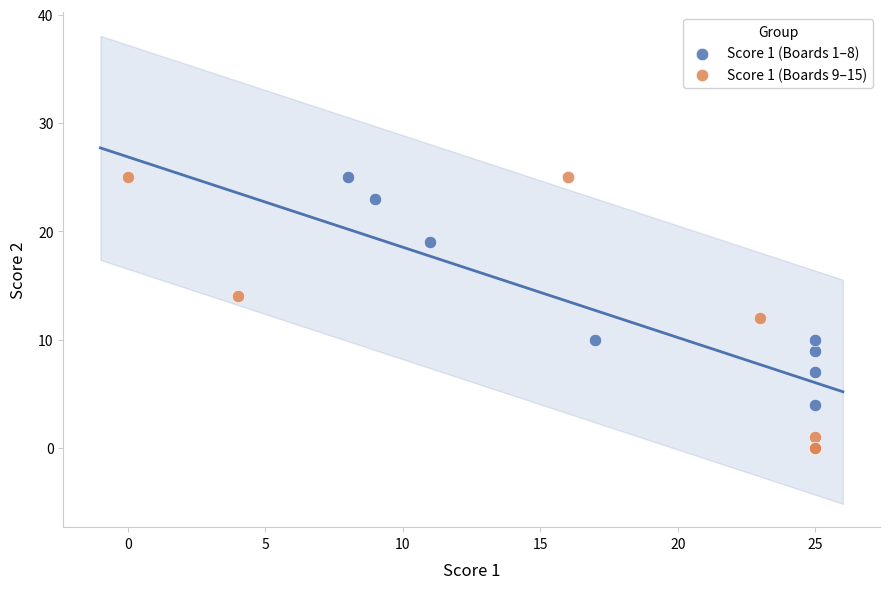

Which series contains the lowest Y value?

Score 1 (Boards 9–15)